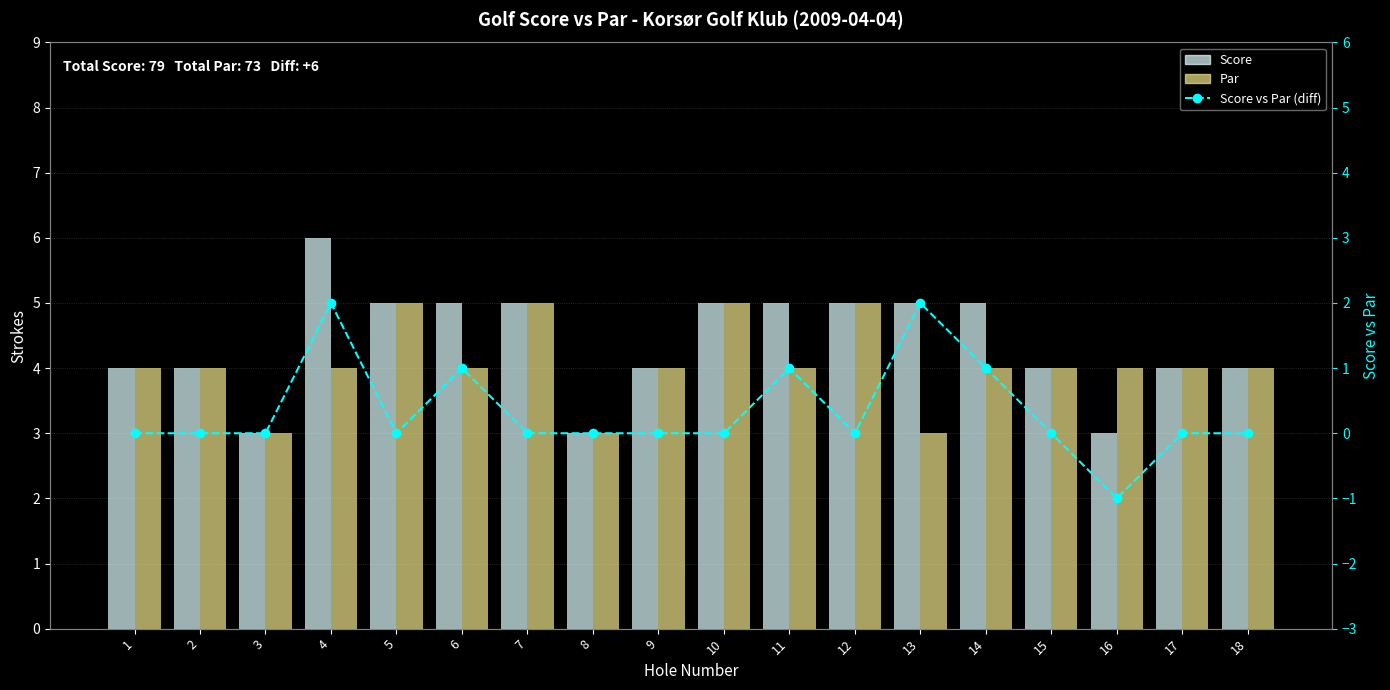

Which series changed the most between 4 and 8?

Score